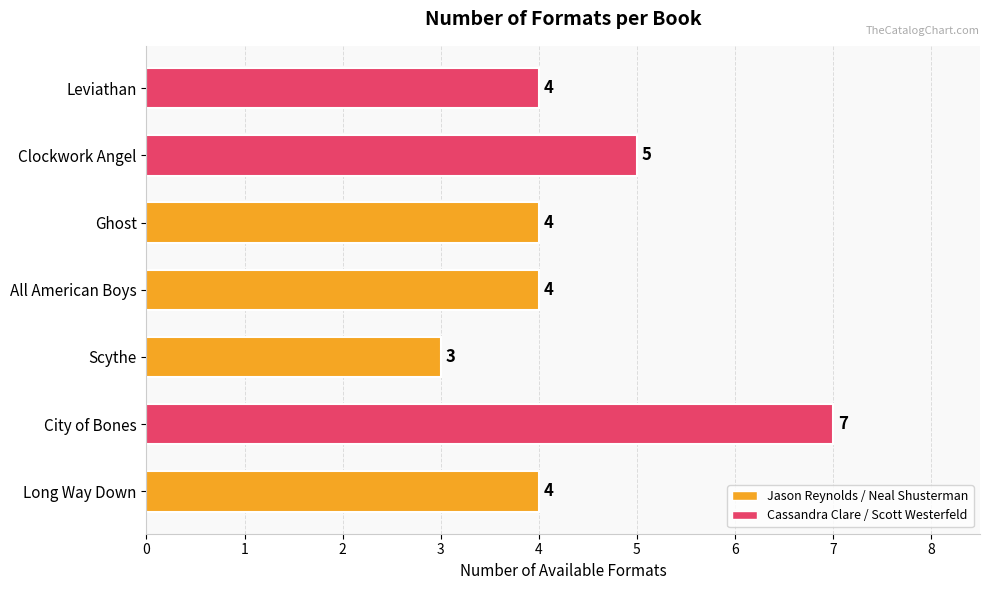

How many values are between 4 and 5?

5